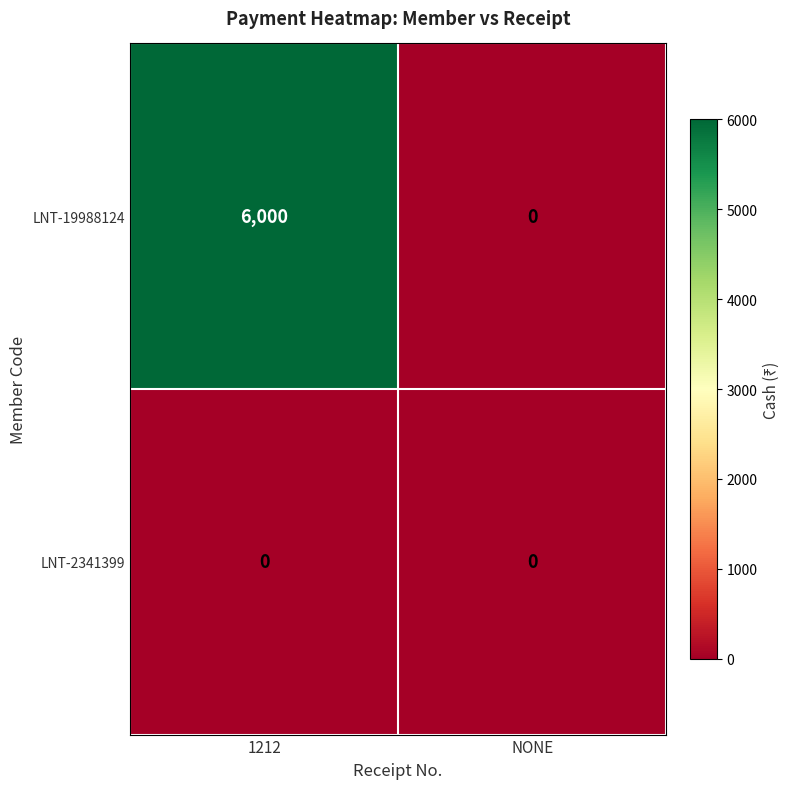

How many data points does each series have?

2